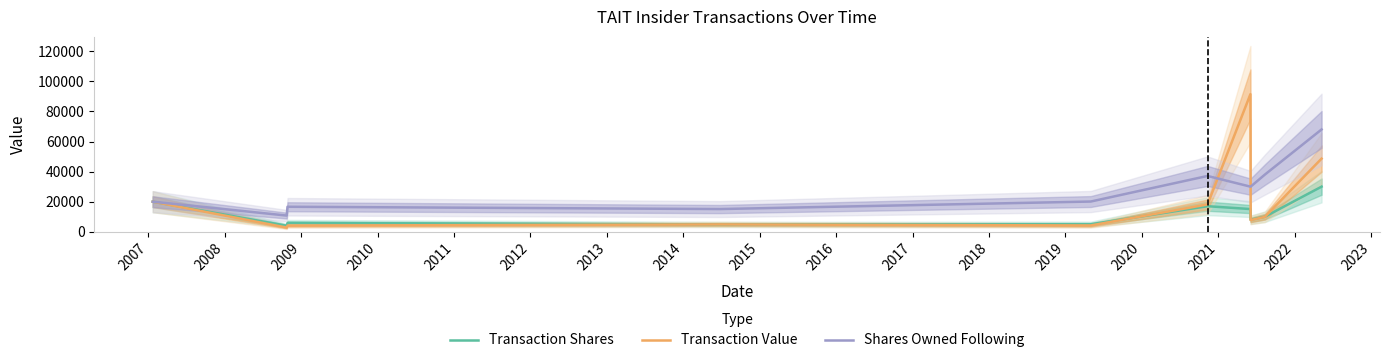

What is the value of the Shares Owned Following point at the 1st from the left?

20000